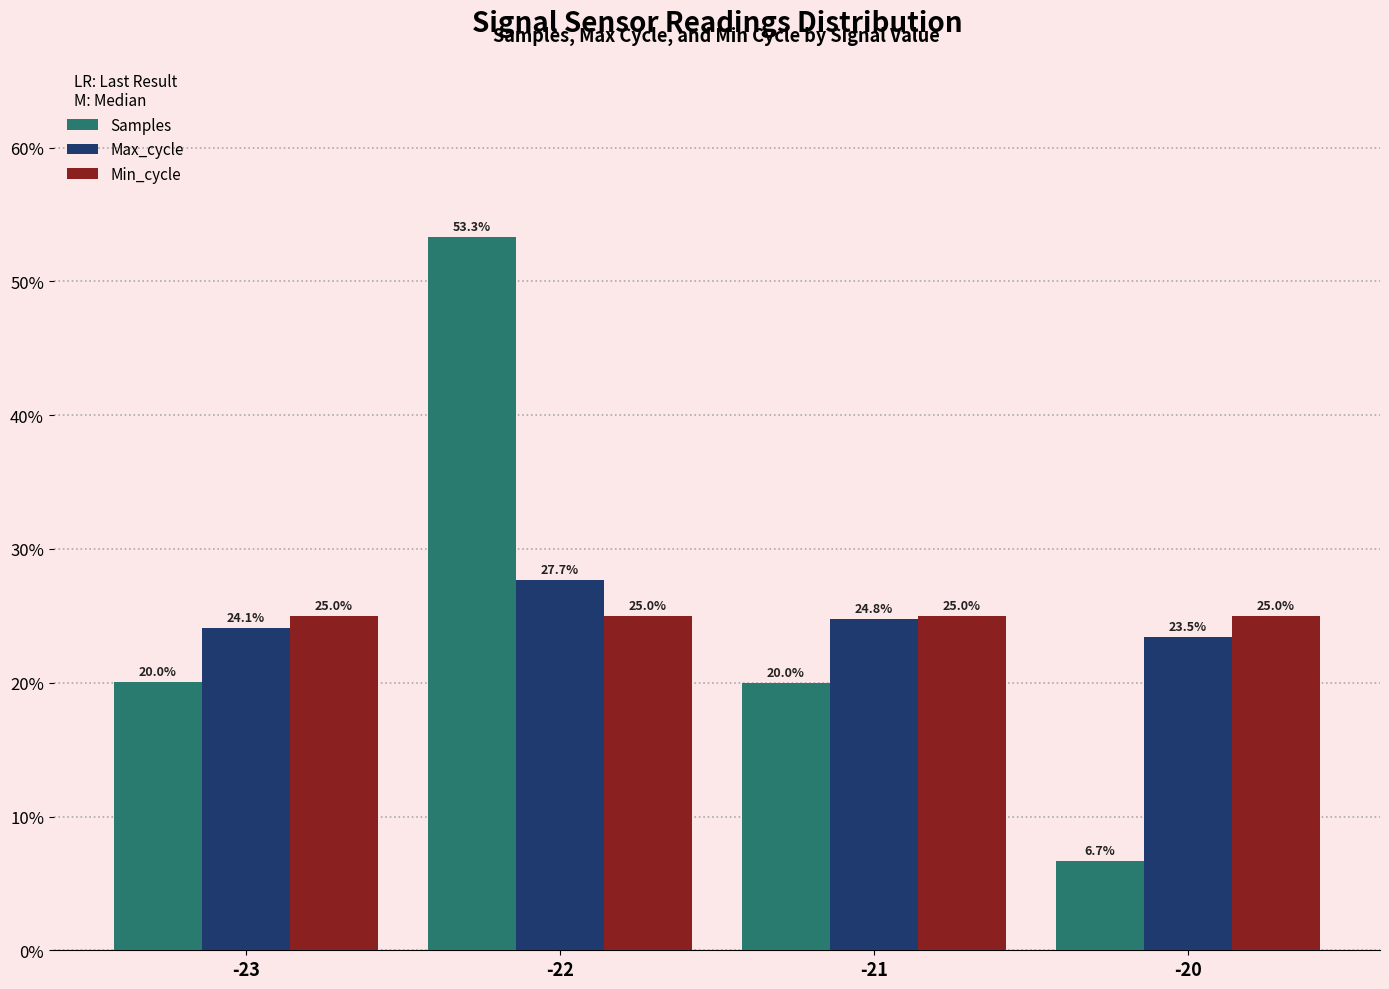

Reading left to right, what are all the values shown in this chart?

Samples: 20.0	53.3	20.0	6.7
Max_cycle: 24.1	27.7	24.8	23.5
Min_cycle: 25.0	25.0	25.0	25.0